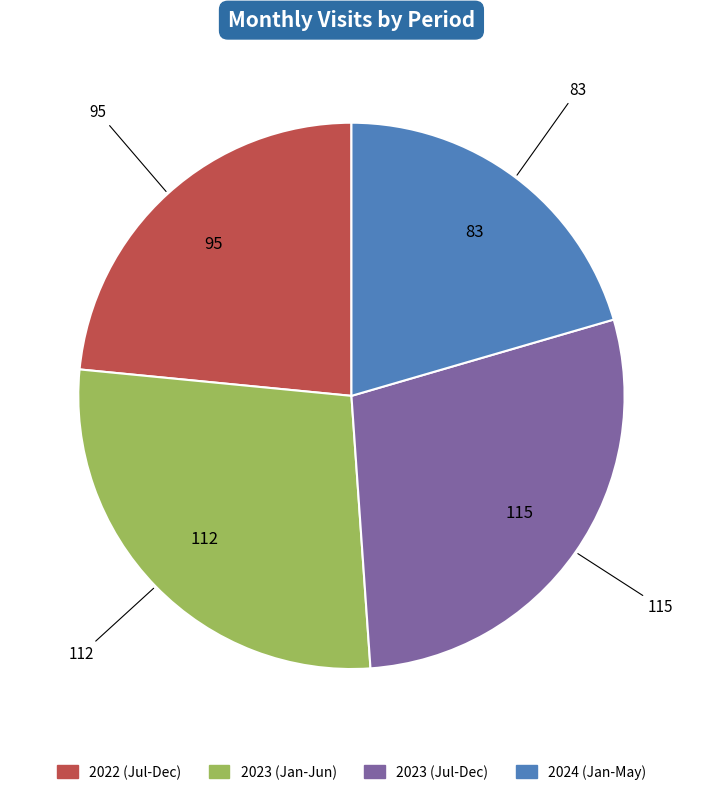

Rank the categories by value from lowest to highest.

2024 (Jan-May), 2022 (Jul-Dec), 2023 (Jan-Jun), 2023 (Jul-Dec)